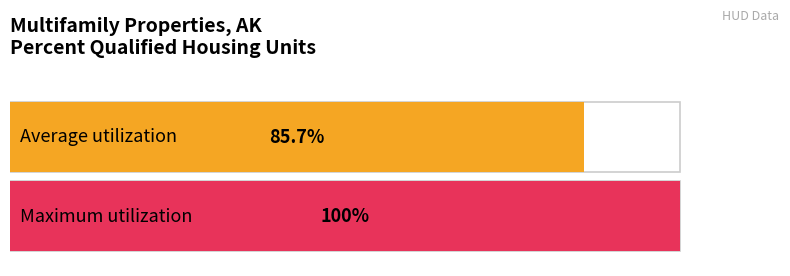

List the series in order of their overall mean, highest first.

Maximum utilization, Average utilization